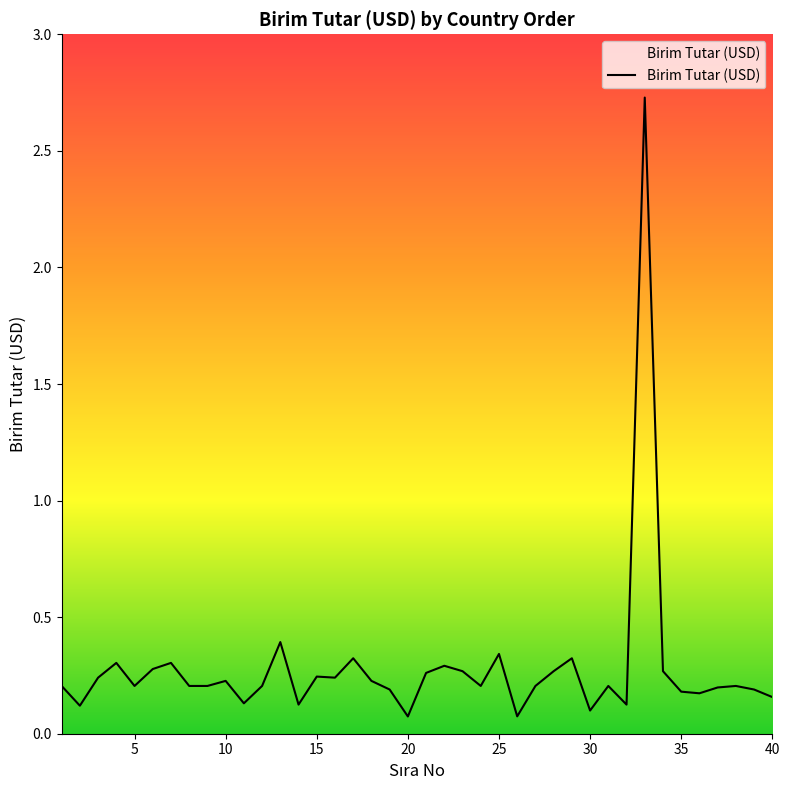

What is the difference between the maximum and minimum values?

2.7